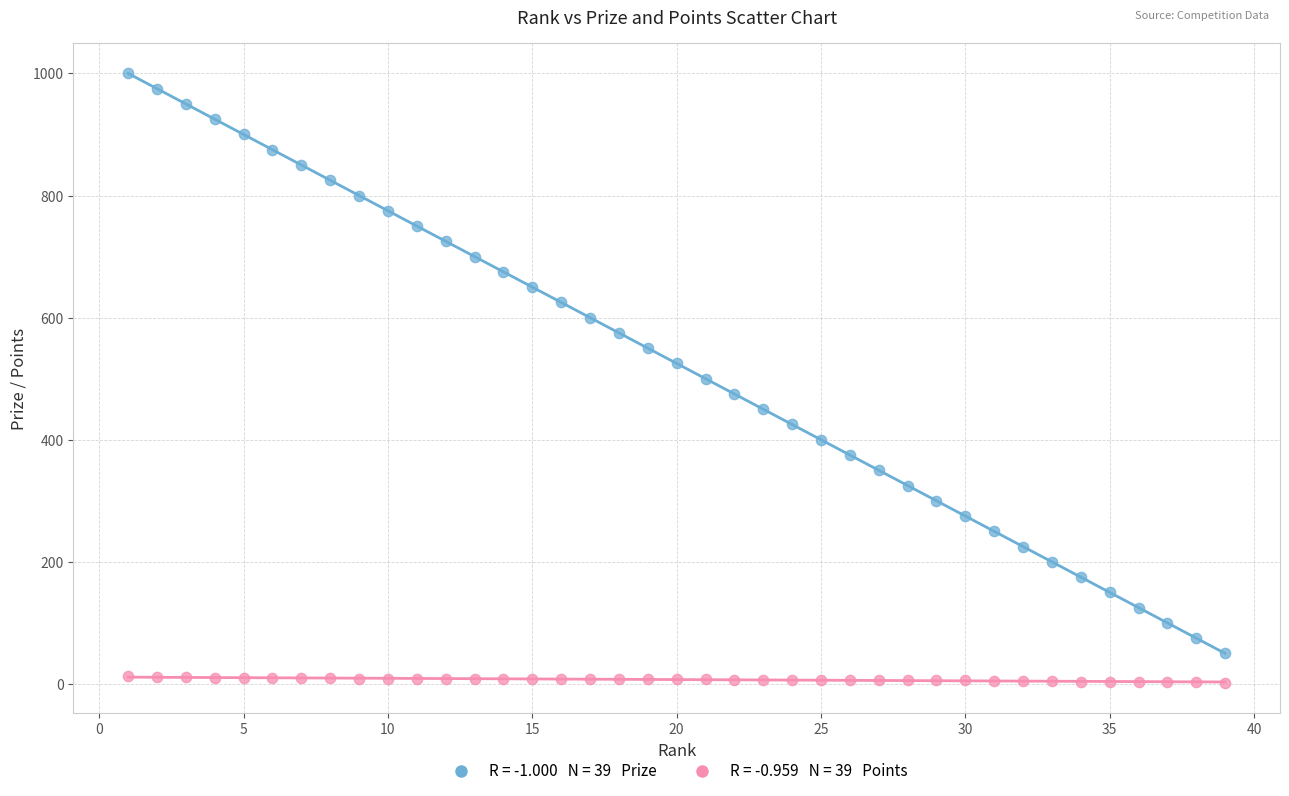

Across all data points, what is the range of Y values (max minus min)?

998